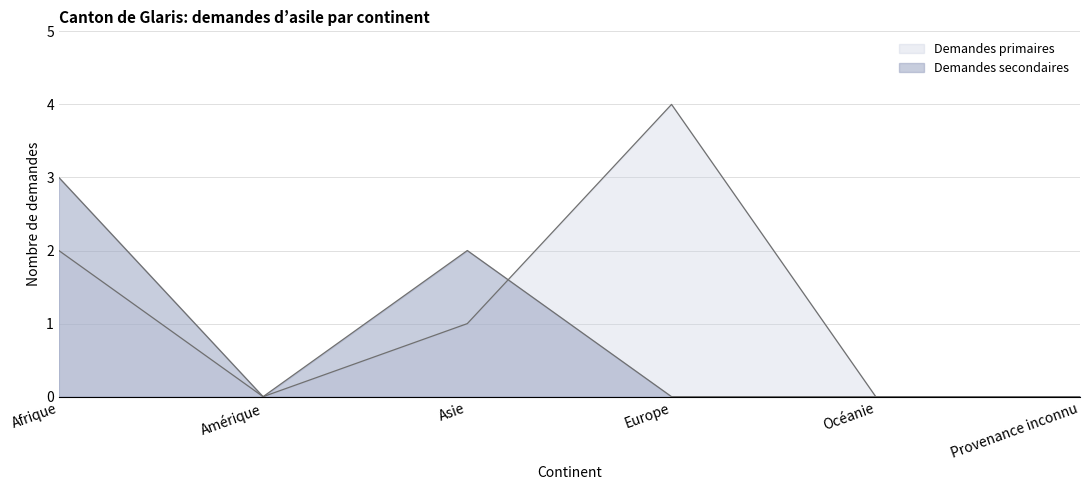

True or false: Demandes primaires and Demandes secondaires cross at least once.

True